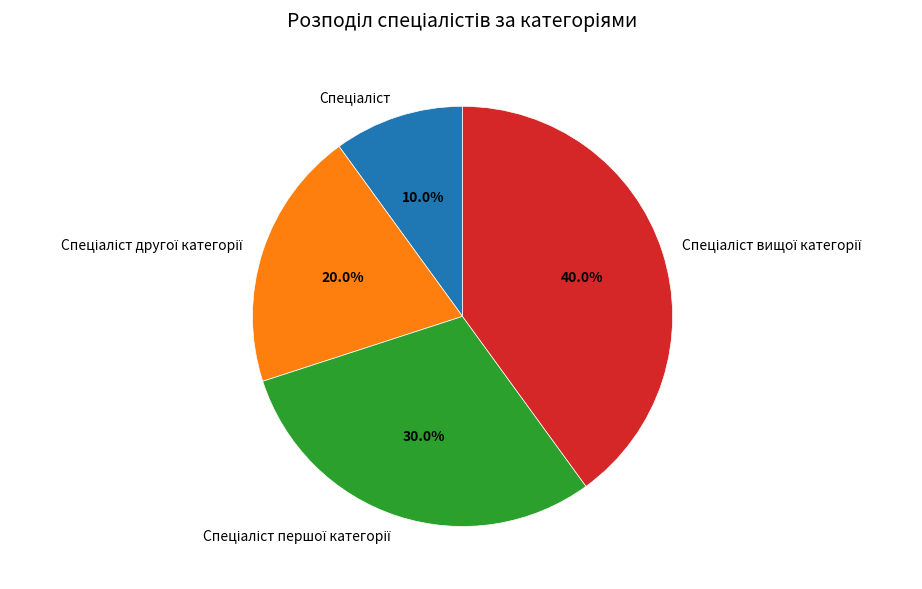

Is there a majority slice in this chart?

No